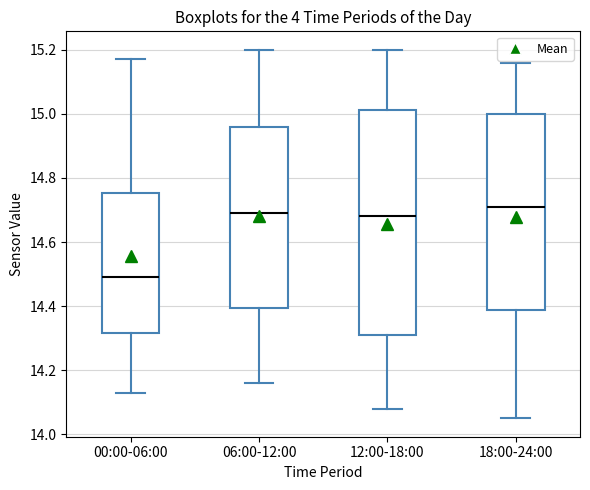

Where does the upper whisker of the box for 18:00-24:00 end on the y-axis? The values are not printed on the chart, so give them approximately, as read against the axis.

15.16